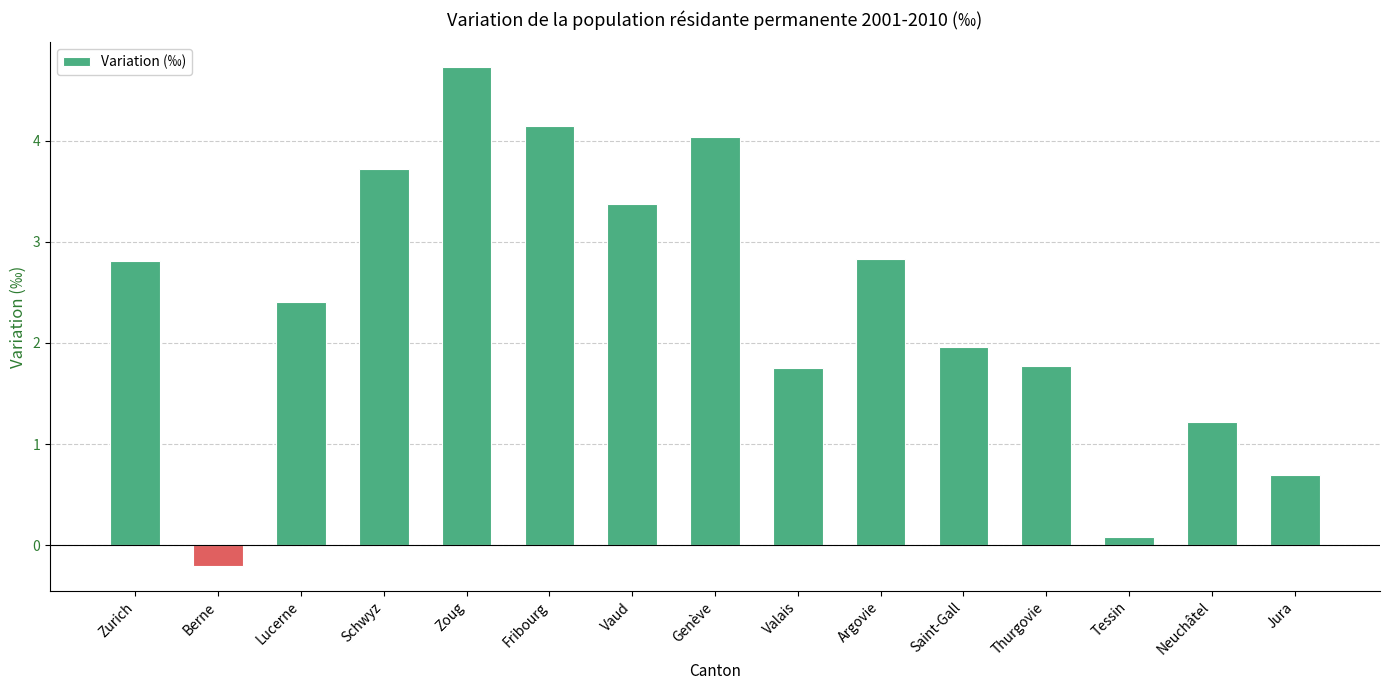

What is the value of the 1st bar from the left?

2.8